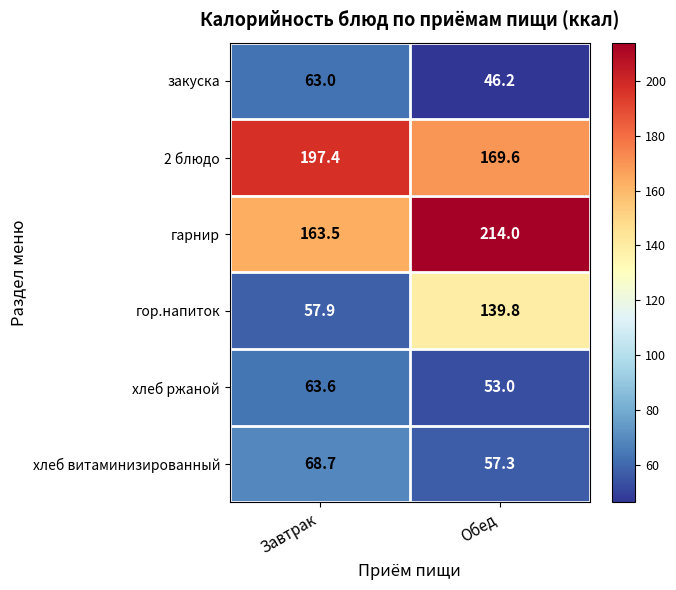

What is the lowest value of the гор.напиток series?

57.9